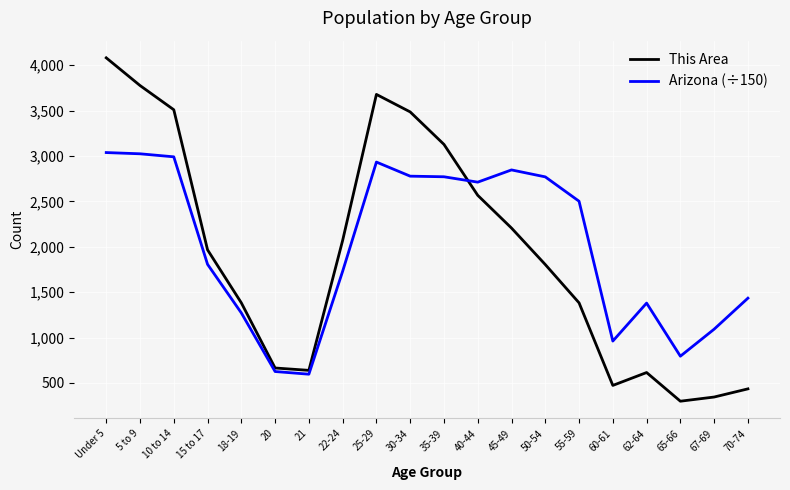

What is the maximum value for Arizona (÷150)?

3038.1